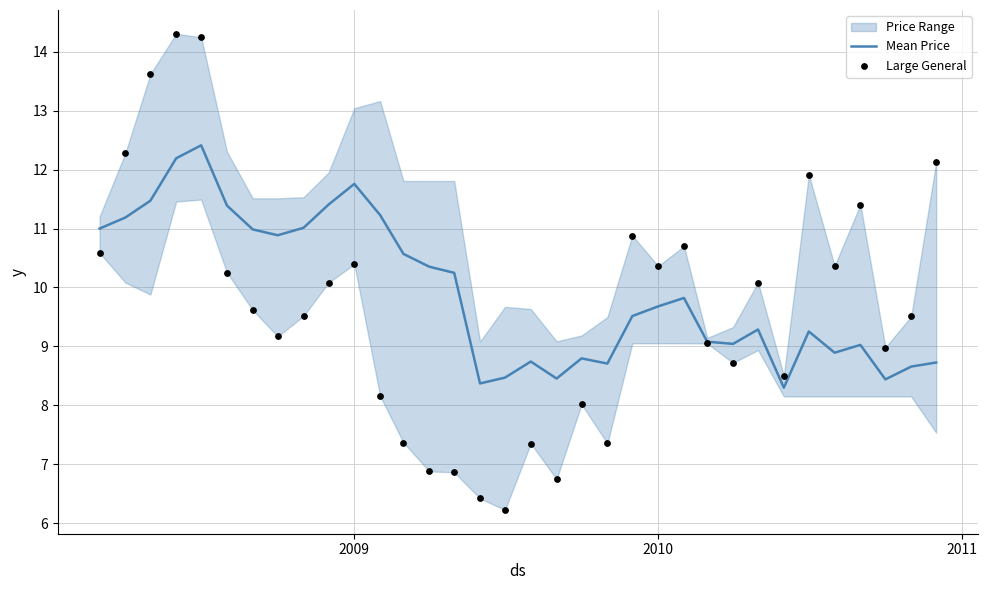

At how many categories does at least one series exceed 8?

34